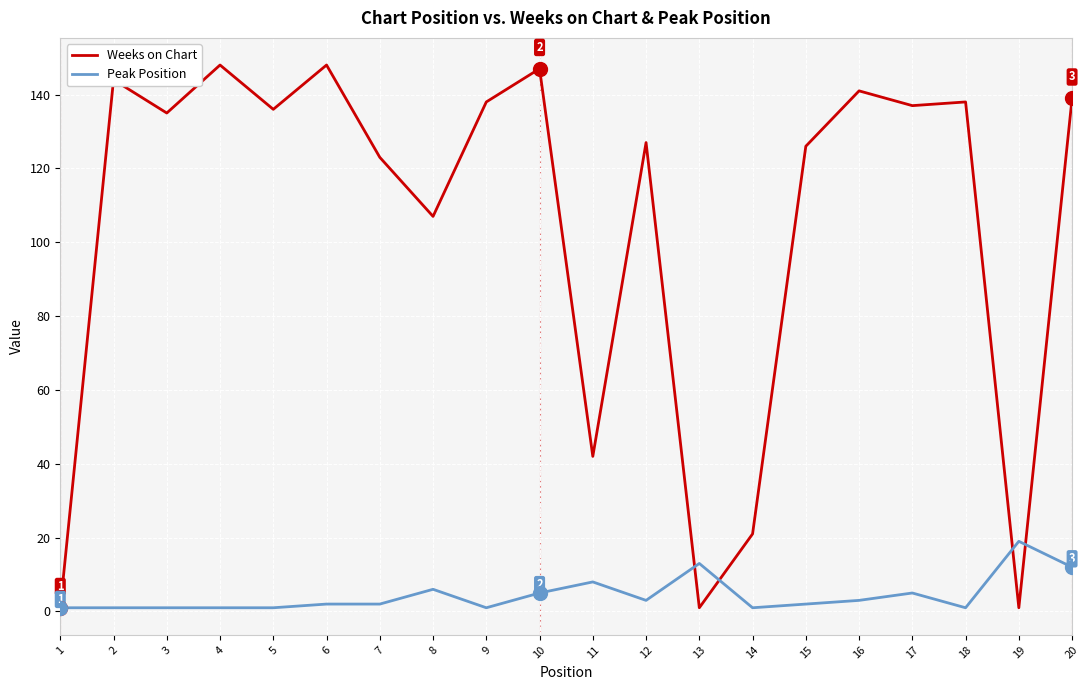

Does the chart have visible grid lines?

Yes